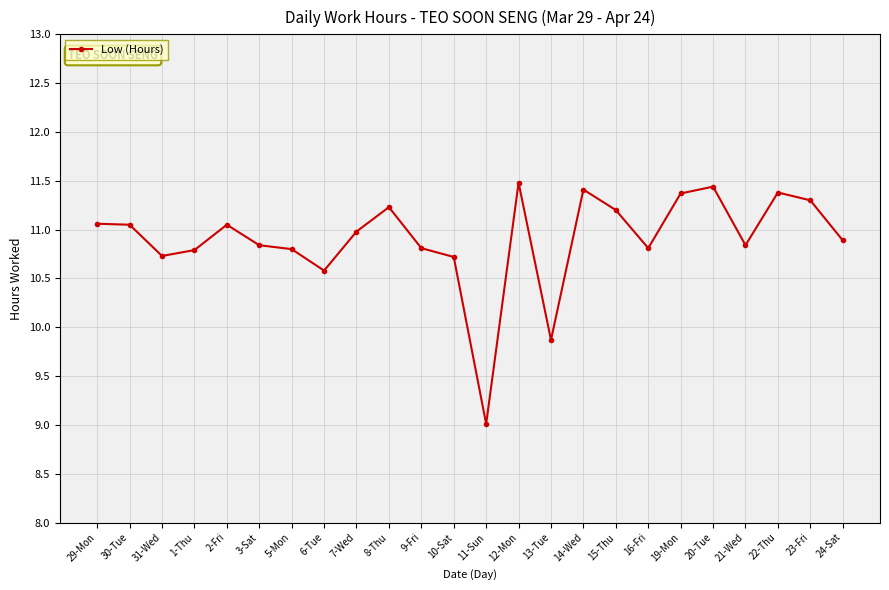

Between 6-Tue and 12-Mon, which is larger?

12-Mon